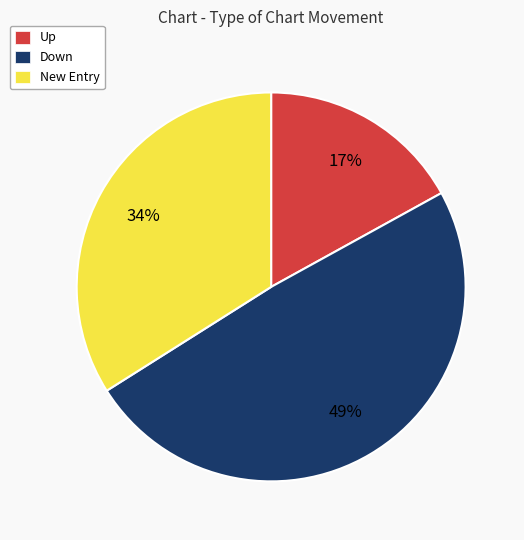

What is the ratio of the value at New Entry to the value at Up?

2.0